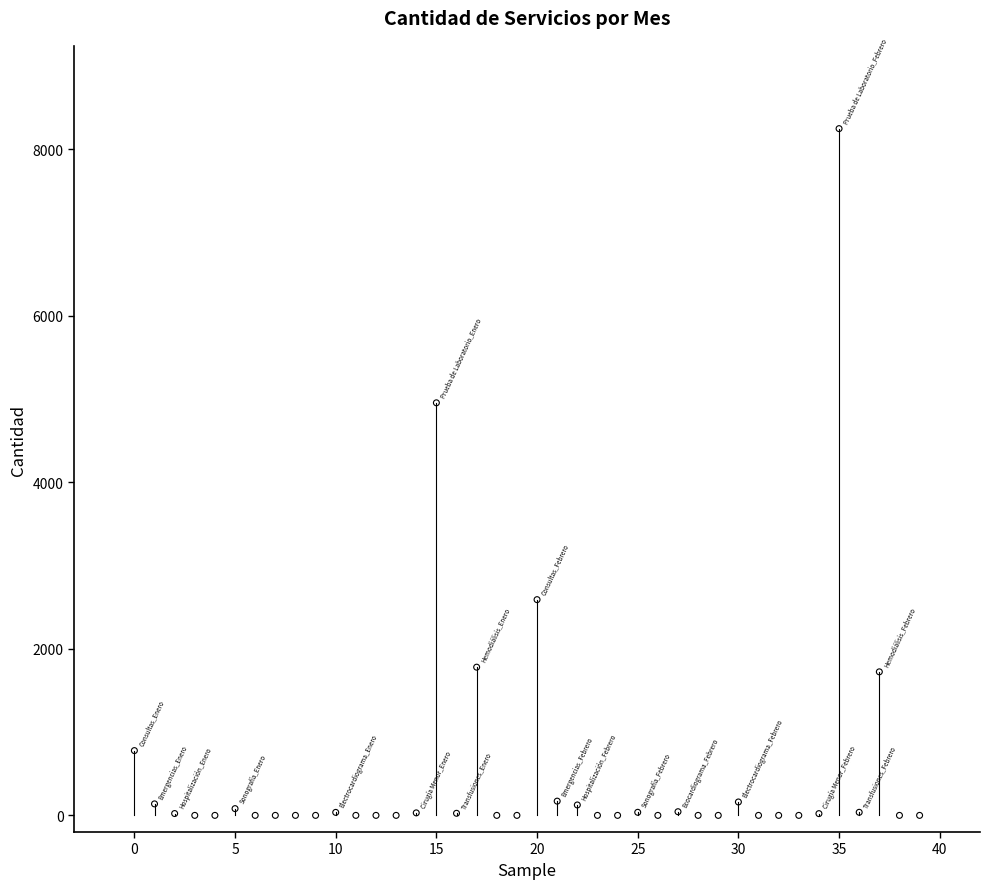

What Y value in the scatter plot is closest to 4124?

4955